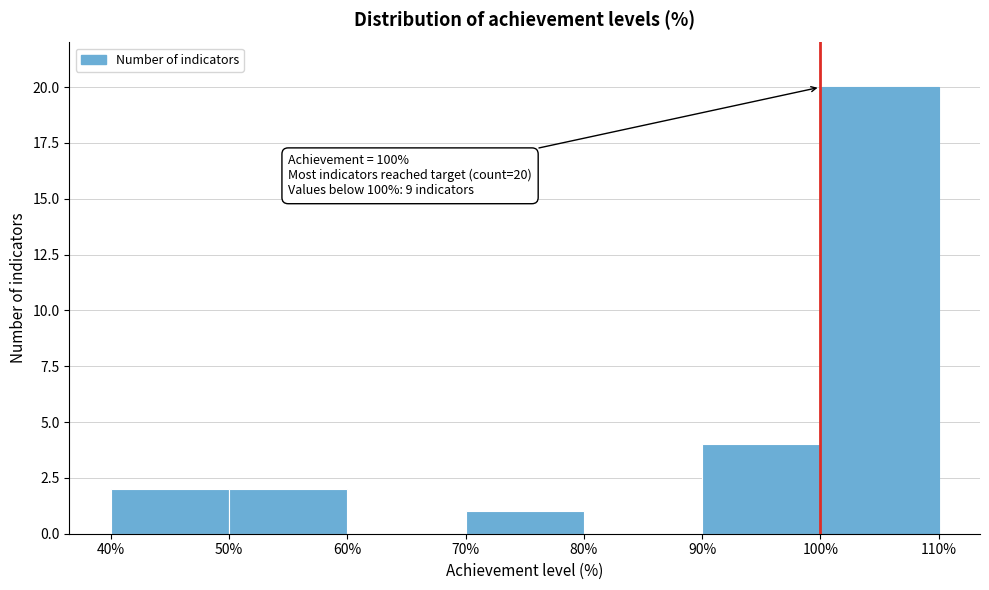

Which range on the x-axis has the tallest bar?

100% to 110%